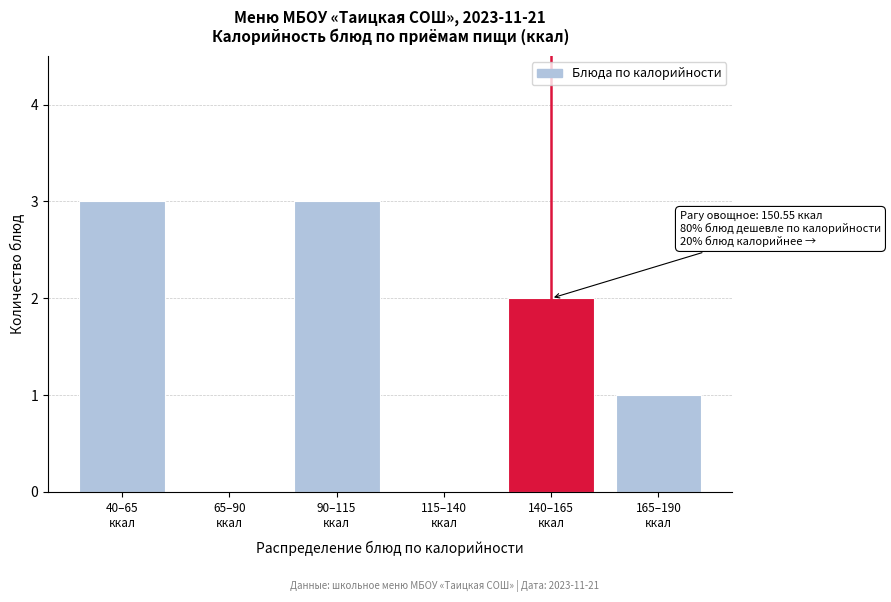

What is the greatest value displayed?

3